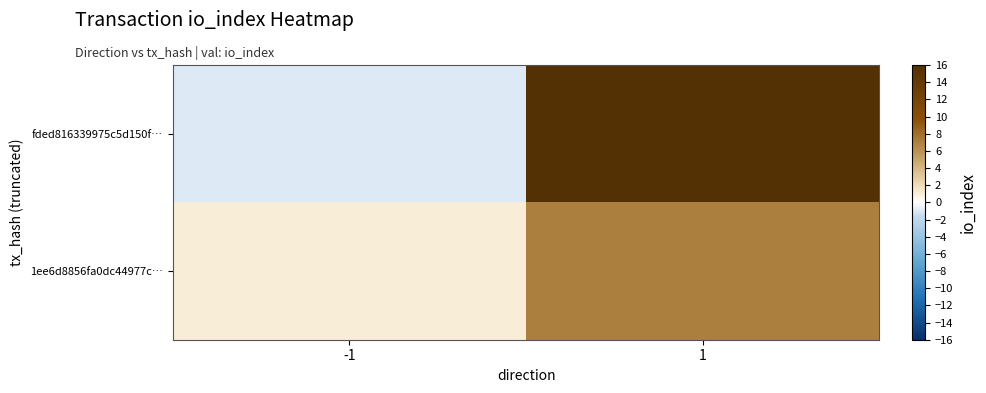

At which category is the sum across all series the highest?

1